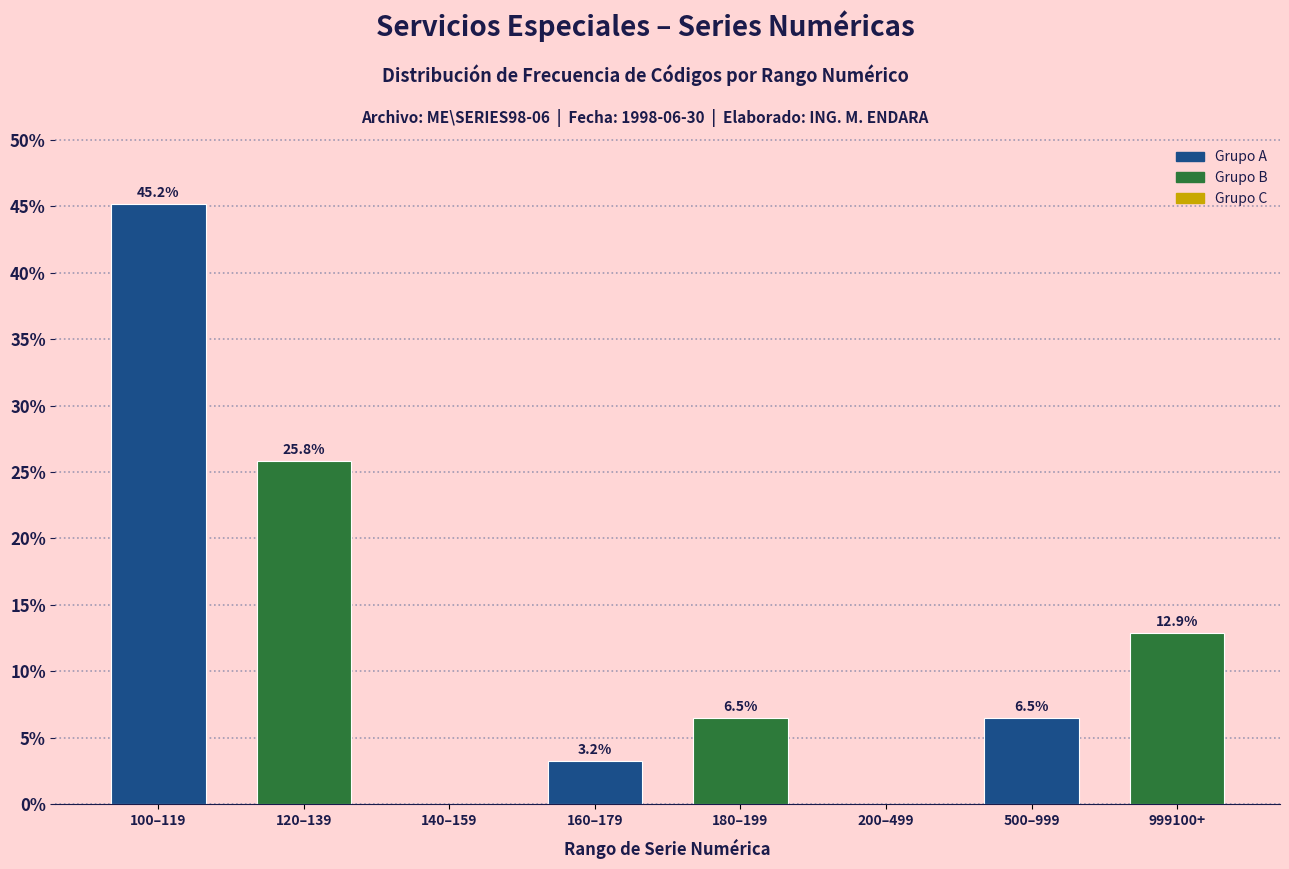

Reading left to right, transcribe all the data shown in this chart.

100–119=45.2	120–139=25.8	140–159=0.0	160–179=3.2	180–199=6.5	200–499=0.0	500–999=6.5	999100+=12.9